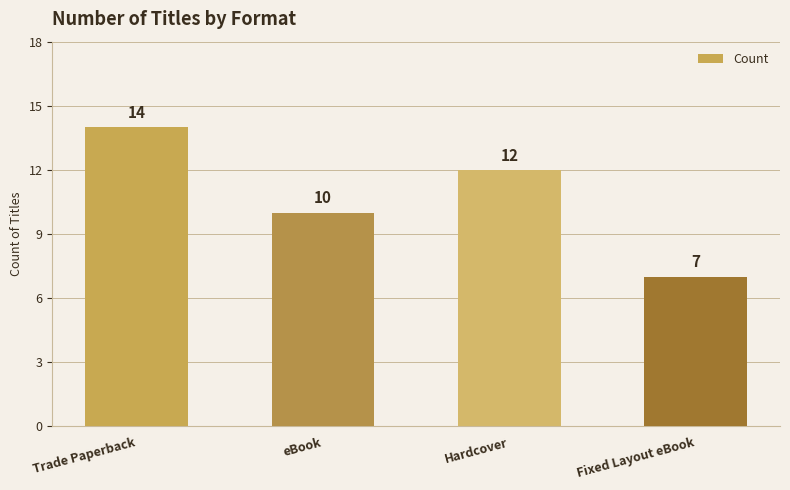

What is the change in value from Trade Paperback to Hardcover?

-2